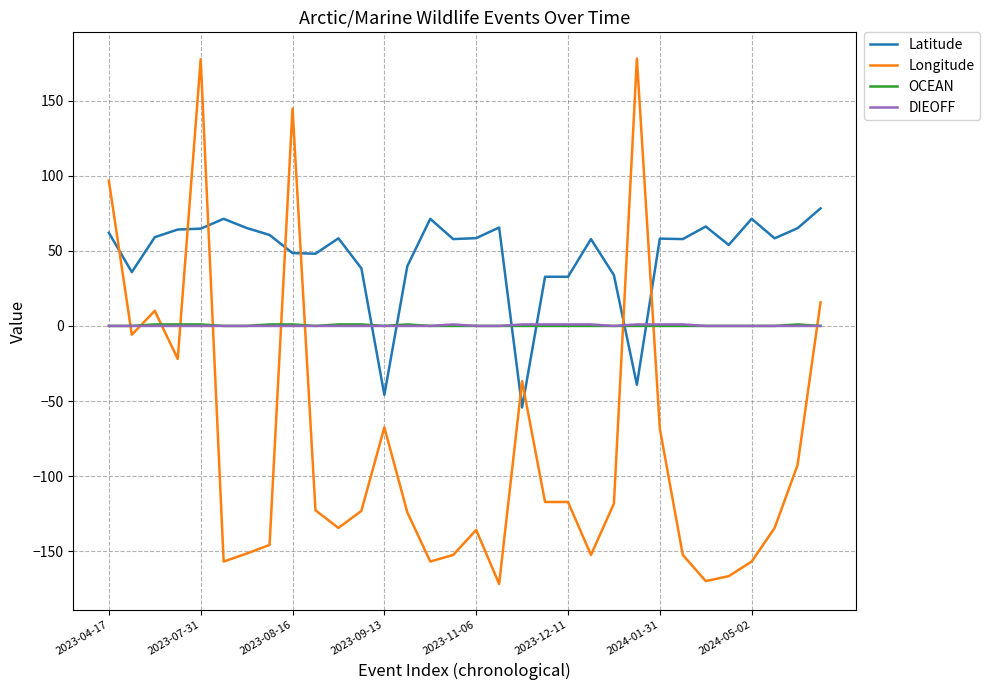

What is the difference between the maximum and minimum values in the DIEOFF series?

1.0